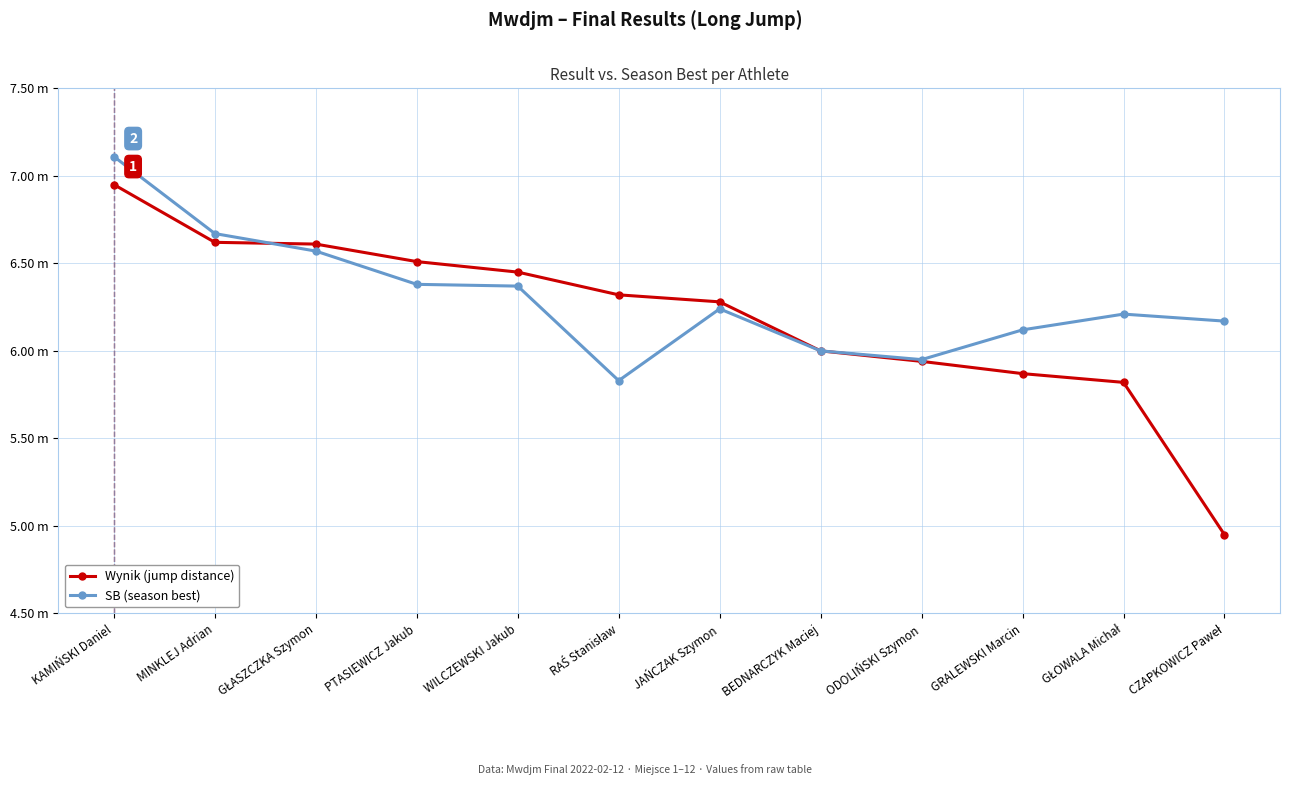

What is the label of the 1st point from the left?

KAMIŃSKI Daniel